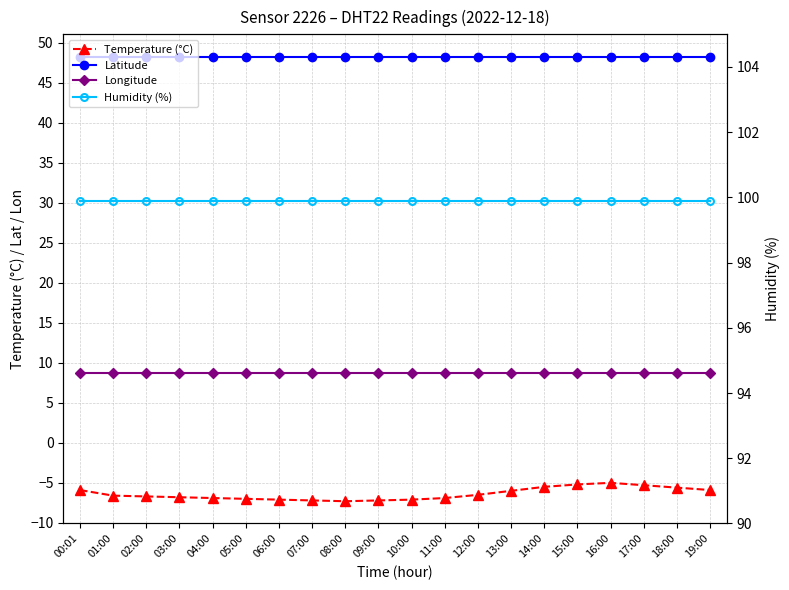

What are all the series names shown in the legend?

Temperature (°C), Latitude, Longitude, Humidity (%)